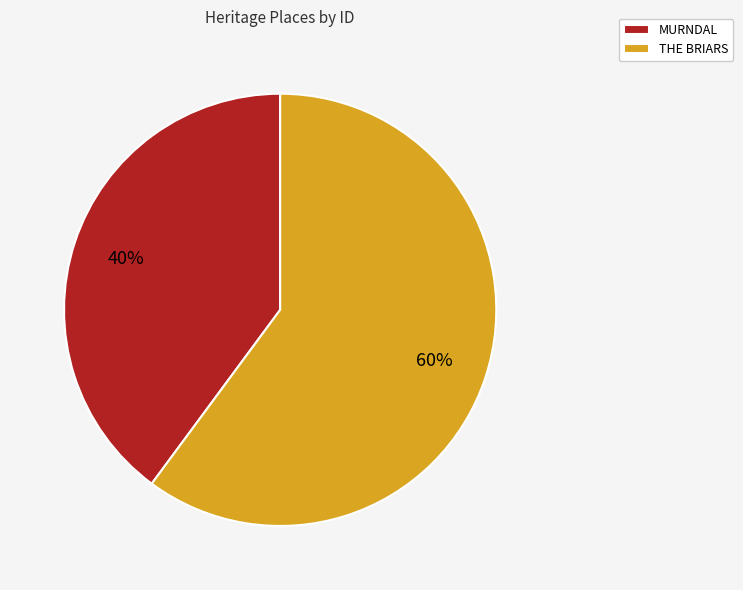

What is the majority slice?

THE BRIARS